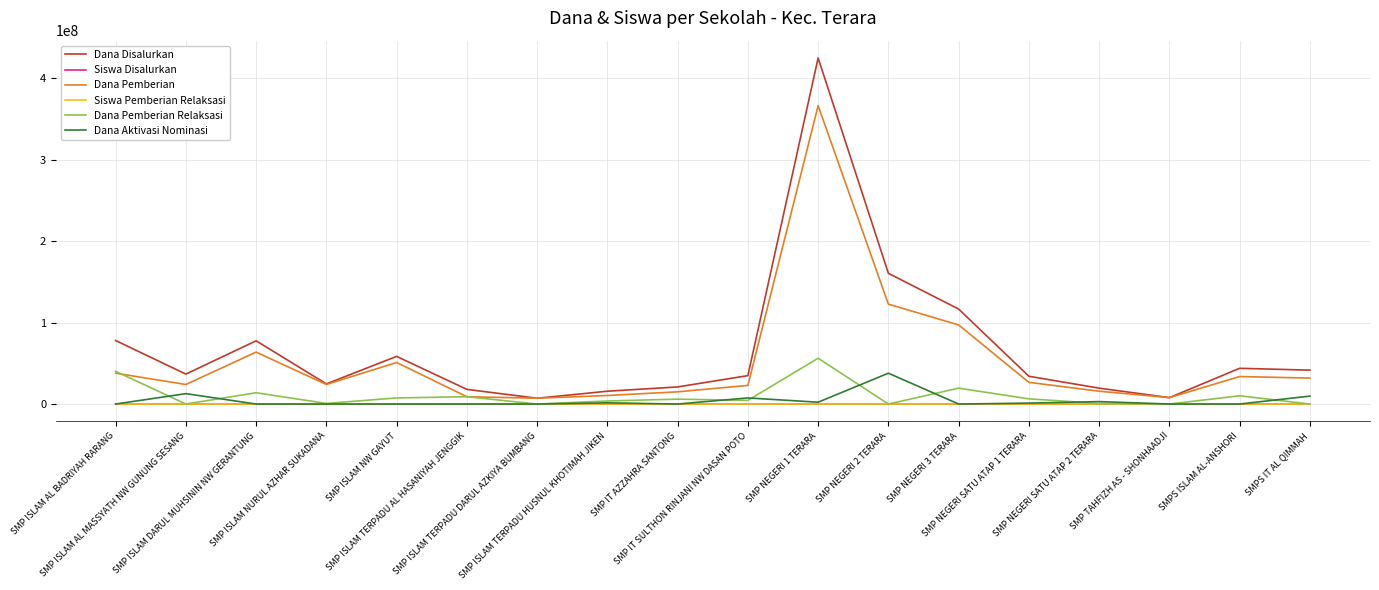

What is the difference between the Dana Pemberian values at SMP ISLAM TERPADU DARUL AZKIYA BUMBANG and SMPS IT AL QIMMAH?

24750000